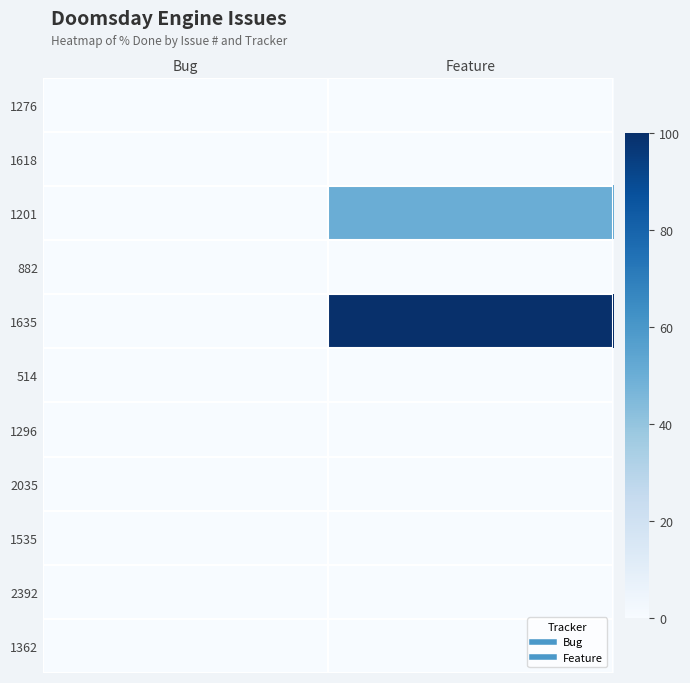

Reading right to left, list all the values displayed in this chart.

1276: Feature=0	Bug=0
1618: Feature=0	Bug=0
1201: Feature=50	Bug=0
882: Feature=0	Bug=0
1635: Feature=100	Bug=0
514: Feature=0	Bug=0
1296: Feature=0	Bug=0
2035: Feature=0	Bug=0
1535: Feature=0	Bug=0
2392: Feature=0	Bug=0
1362: Feature=0	Bug=0